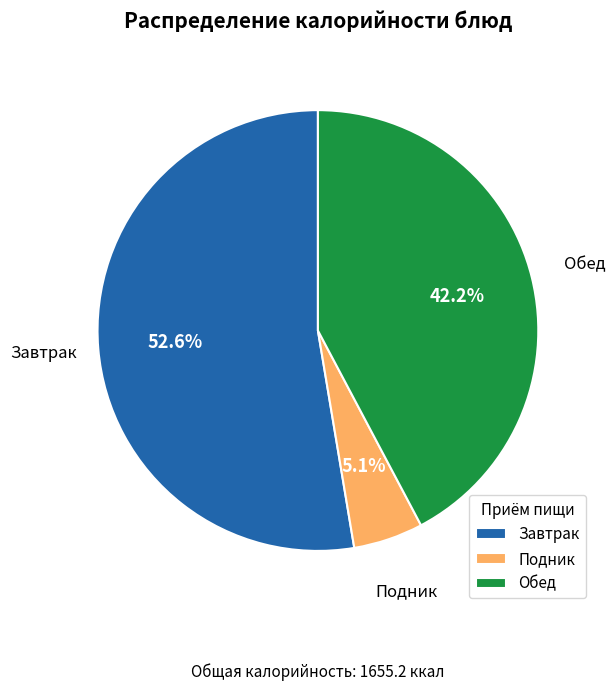

What is the ratio of the value at Обед to the value at Завтрак?

0.8